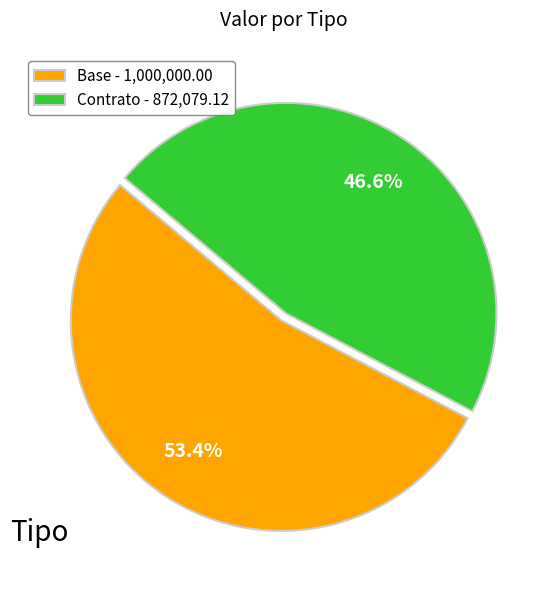

What percentage do Contrato and Base together represent?

100.0%